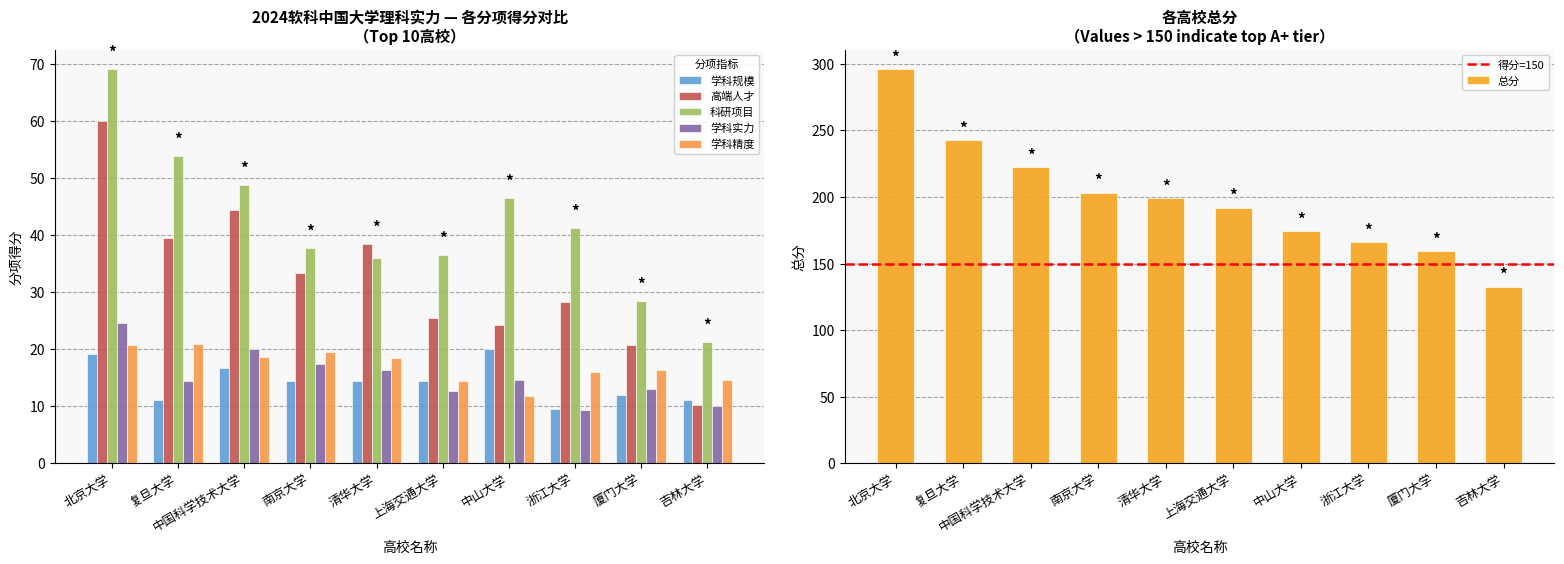

Reading left to right, what are all the values shown in this chart?

总分: 北京大学=295.8	复旦大学=242.7	中国科学技术大学=222.5	南京大学=203.2	清华大学=198.9	上海交通大学=192.0	中山大学=174.4	浙江大学=166.1	厦门大学=159.3	吉林大学=132.8
学科规模: 北京大学=19.2	复旦大学=11.2	中国科学技术大学=16.8	南京大学=14.4	清华大学=14.4	上海交通大学=14.4	中山大学=20.0	浙江大学=9.6	厦门大学=12.0	吉林大学=11.2
高端人才: 北京大学=60.0	复旦大学=39.5	中国科学技术大学=44.5	南京大学=33.4	清华大学=38.4	上海交通大学=25.5	中山大学=24.3	浙江大学=28.3	厦门大学=20.7	吉林大学=10.2
科研项目: 北京大学=69.1	复旦大学=53.9	中国科学技术大学=48.9	南京大学=37.7	清华大学=36.0	上海交通大学=36.5	中山大学=46.5	浙江大学=41.3	厦门大学=28.5	吉林大学=21.3
学科实力: 北京大学=24.6	复旦大学=14.4	中国科学技术大学=20.1	南京大学=17.4	清华大学=16.3	上海交通大学=12.7	中山大学=14.6	浙江大学=9.3	厦门大学=13.0	吉林大学=10.1
学科精度: 北京大学=20.8	复旦大学=20.9	中国科学技术大学=18.6	南京大学=19.6	清华大学=18.5	上海交通大学=14.5	中山大学=11.8	浙江大学=16.0	厦门大学=16.3	吉林大学=14.7